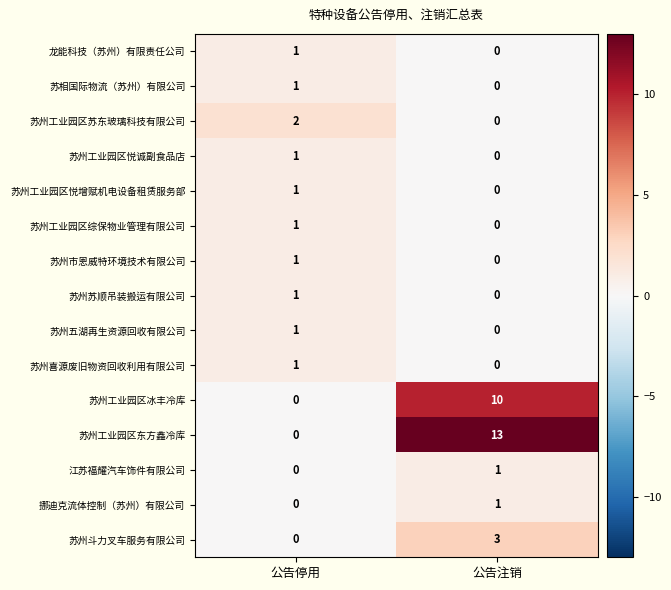

Reading right to left, extract all data points from this chart.

龙能科技（苏州）有限责任公司: 公告注销=0	公告停用=1
苏相国际物流（苏州）有限公司: 公告注销=0	公告停用=1
苏州工业园区苏东玻璃科技有限公司: 公告注销=0	公告停用=2
苏州工业园区悦诚副食品店: 公告注销=0	公告停用=1
苏州工业园区悦增赋机电设备租赁服务部: 公告注销=0	公告停用=1
苏州工业园区综保物业管理有限公司: 公告注销=0	公告停用=1
苏州市恩威特环境技术有限公司: 公告注销=0	公告停用=1
苏州苏顺吊装搬运有限公司: 公告注销=0	公告停用=1
苏州五湖再生资源回收有限公司: 公告注销=0	公告停用=1
苏州喜源废旧物资回收利用有限公司: 公告注销=0	公告停用=1
苏州工业园区冰丰冷库: 公告注销=10	公告停用=0
苏州工业园区东方鑫冷库: 公告注销=13	公告停用=0
江苏福耀汽车饰件有限公司: 公告注销=1	公告停用=0
挪迪克流体控制（苏州）有限公司: 公告注销=1	公告停用=0
苏州斗力叉车服务有限公司: 公告注销=3	公告停用=0